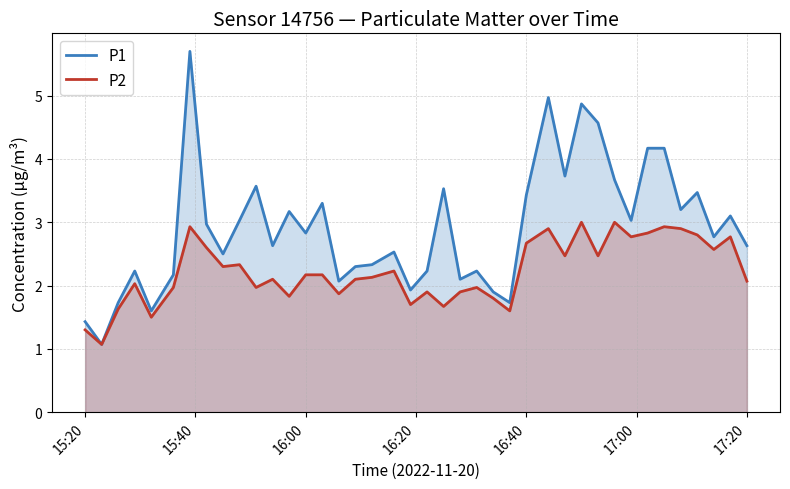

How many series are shown in this chart?

2